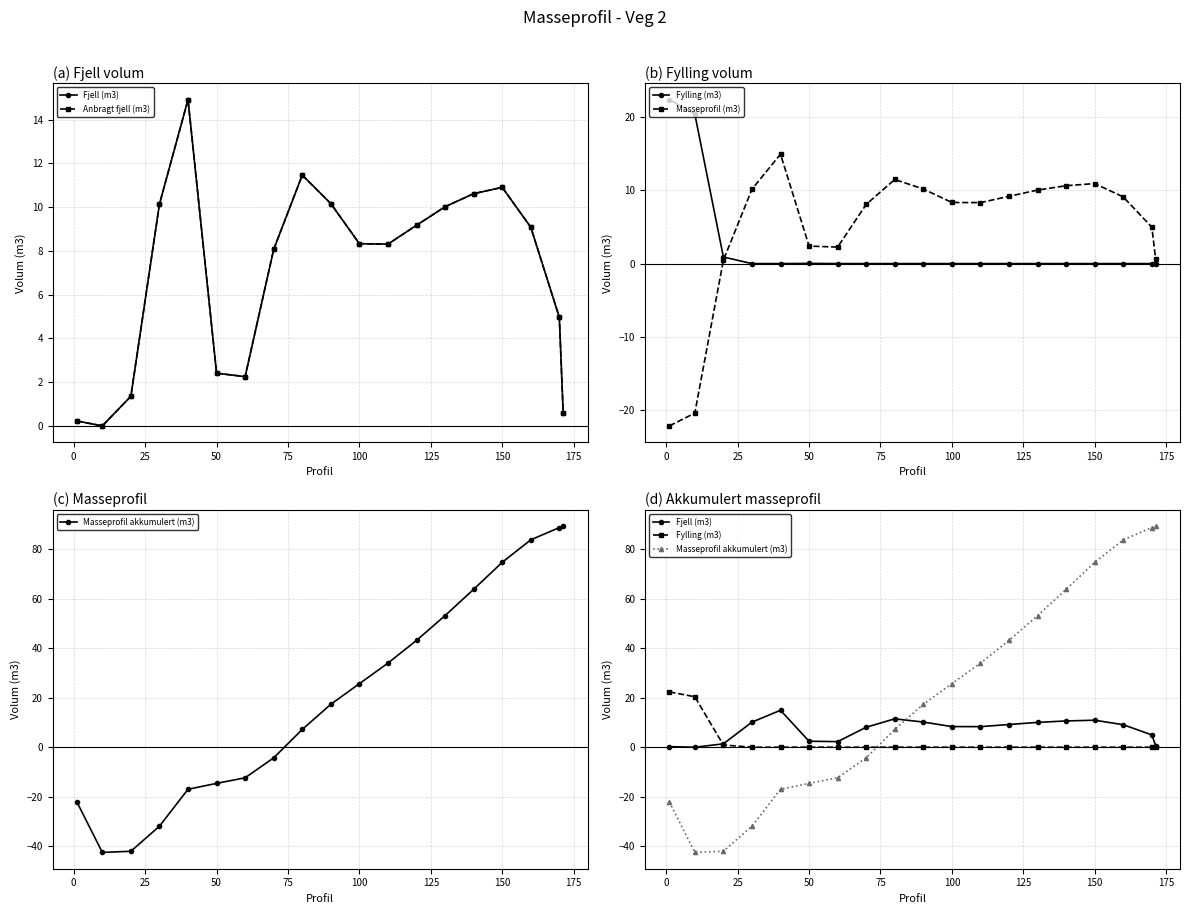

What are all the series names shown in the legend?

Fjell (m3), Anbragt fjell (m3), Fylling (m3), Masseprofil (m3), Masseprofil akkumulert (m3)